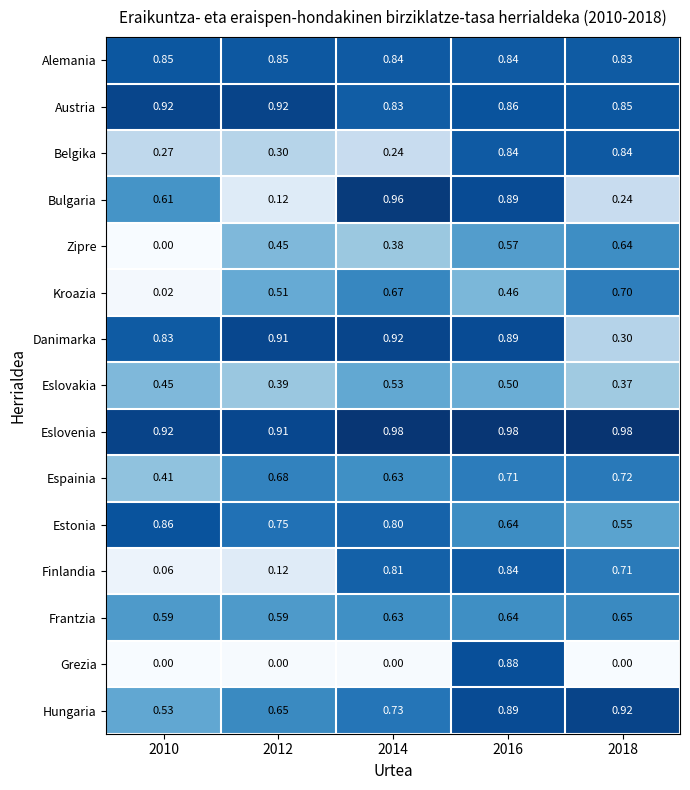

Between 2014 and 2018, which series saw the biggest shift?

Bulgaria